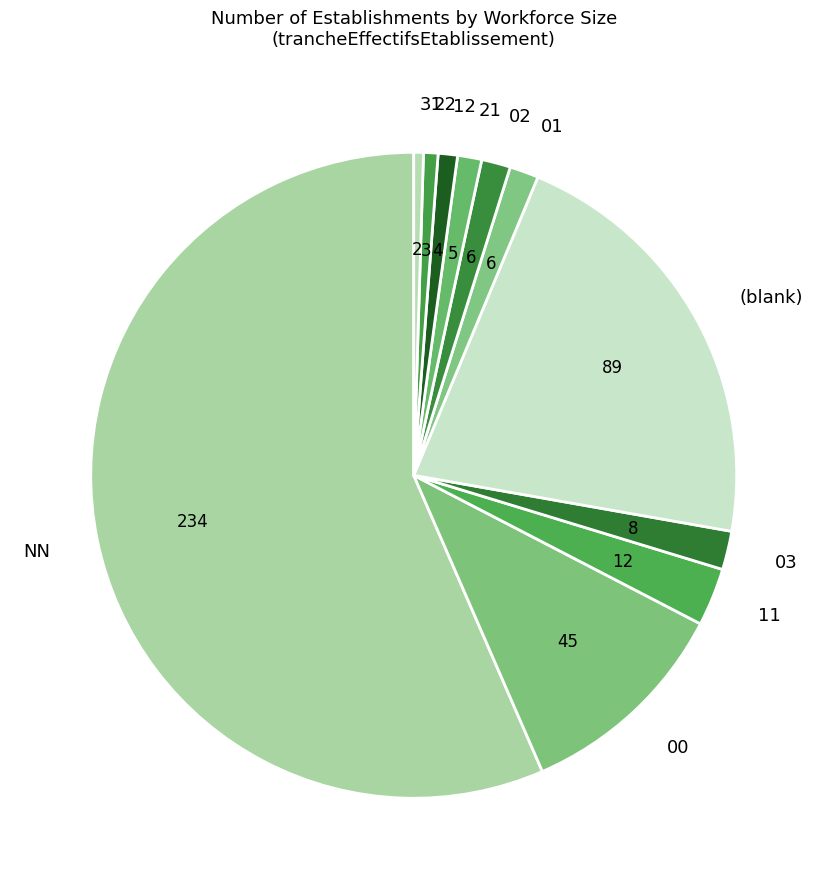

Is it true that 22 is 11% of the pie?

False